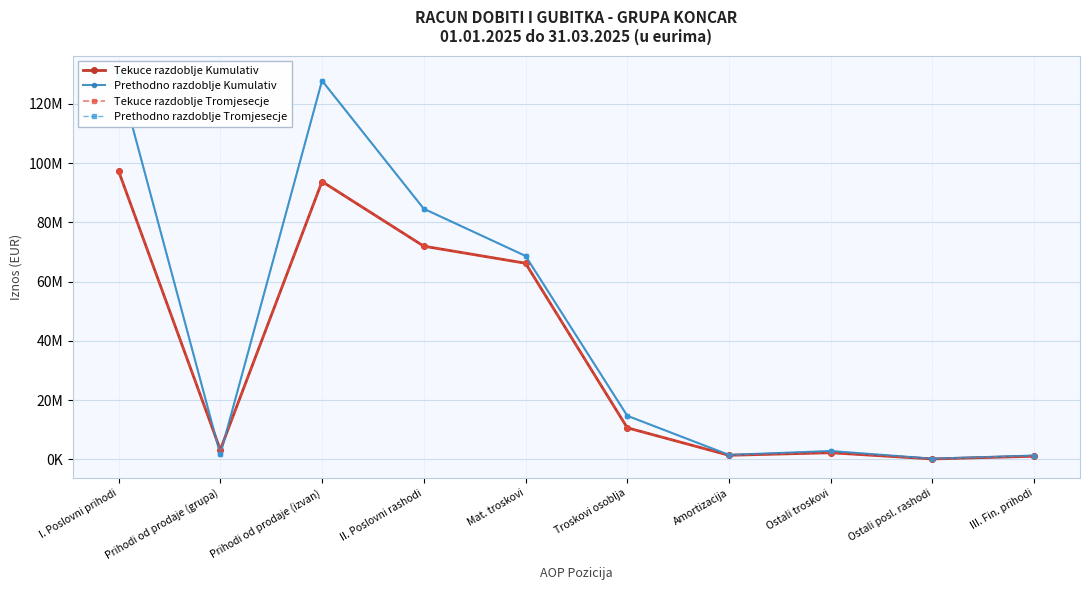

Where do Tekuce razdoblje Kumulativ and Prethodno razdoblje Tromjesecje first cross each other?

I. Poslovni prihodi and Prihodi od prodaje (grupa)